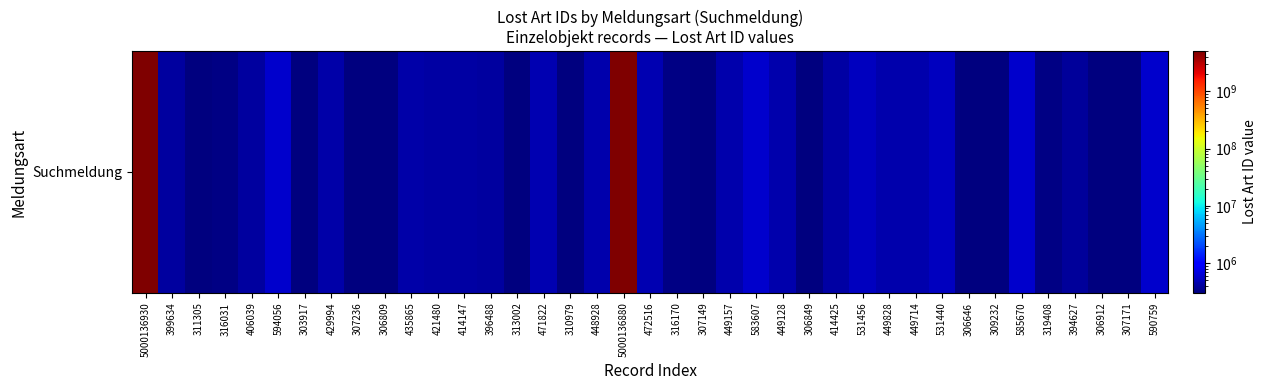

True or false: the data shows 421871 at 303917.

False